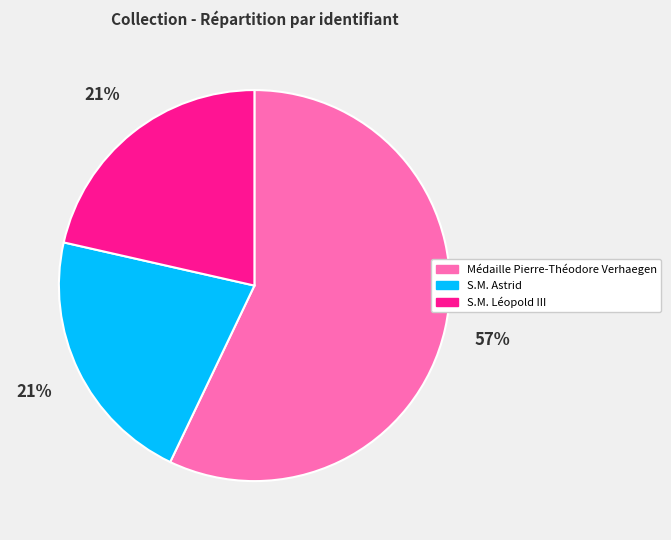

Is it true that S.M. Astrid is 8% of the pie?

False